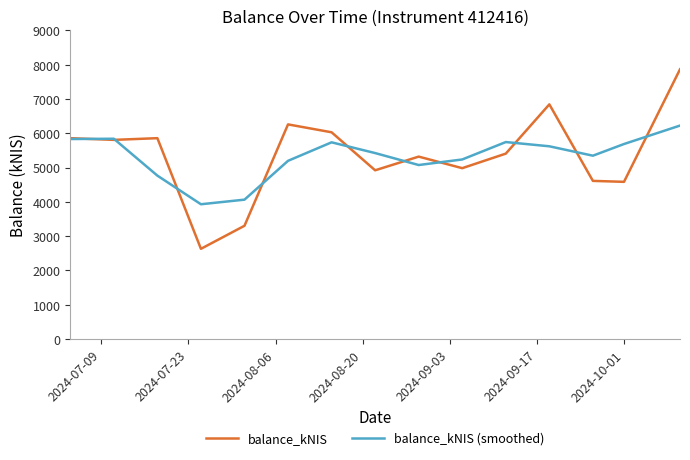

What is the highest value of the balance_kNIS (smoothed) series?

6223.2